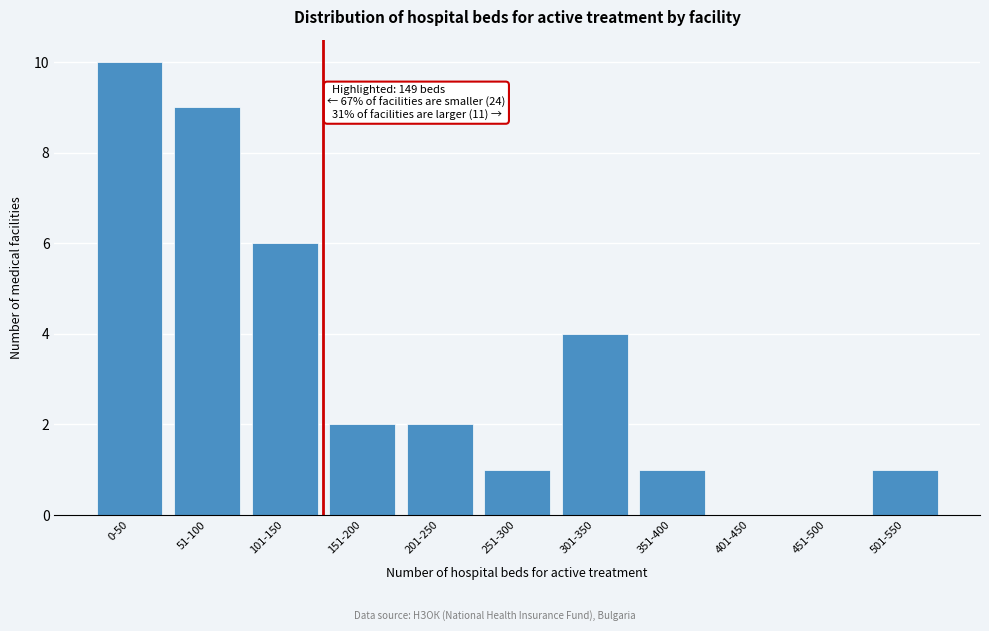

Reading left to right, what are all the values shown in this chart?

0-50=10	51-100=9	101-150=6	151-200=2	201-250=2	251-300=1	301-350=4	351-400=1	401-450=0	451-500=0	501-550=1